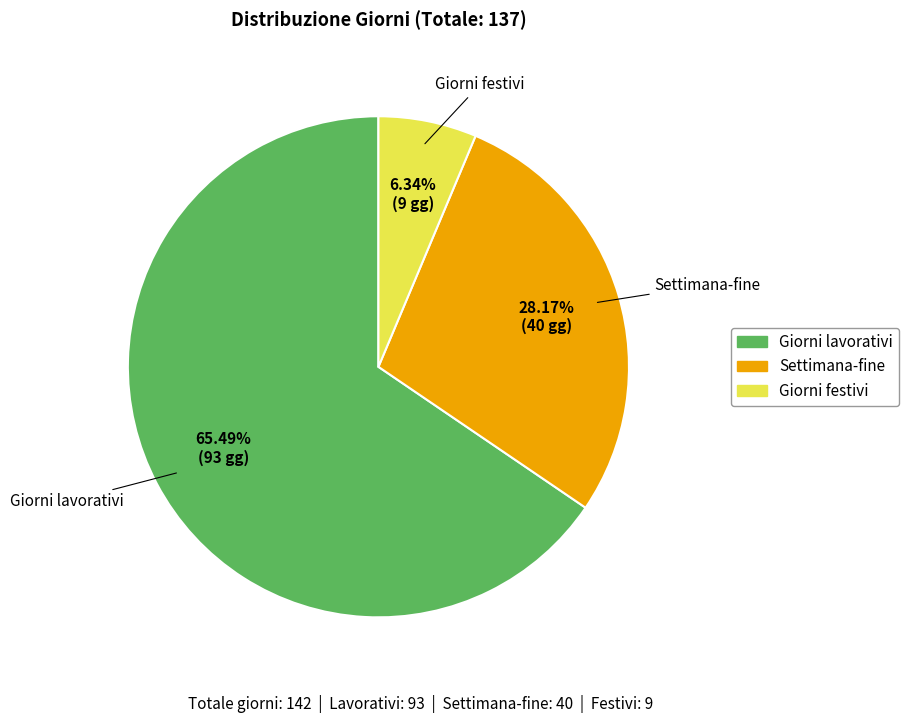

Is it true that Giorni festivi is 6% of the pie?

True